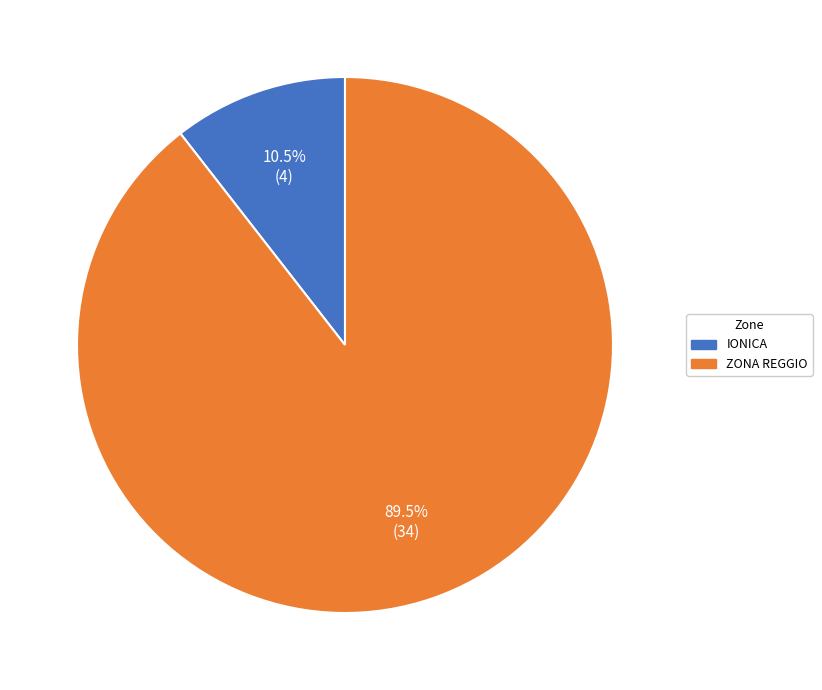

Does any single category account for the majority?

Yes